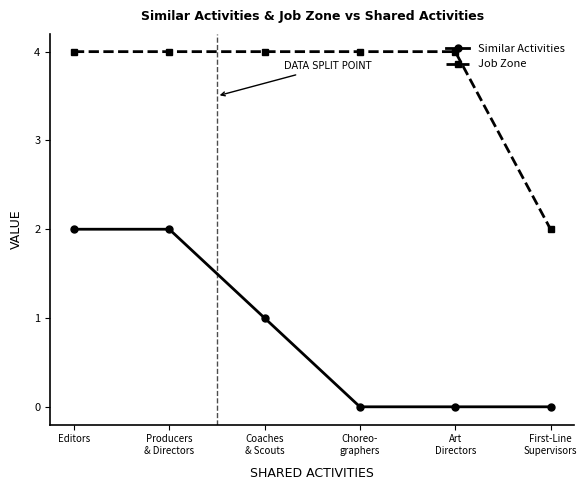

Is it true that Job Zone equals 3 at Choreo-
graphers?

False